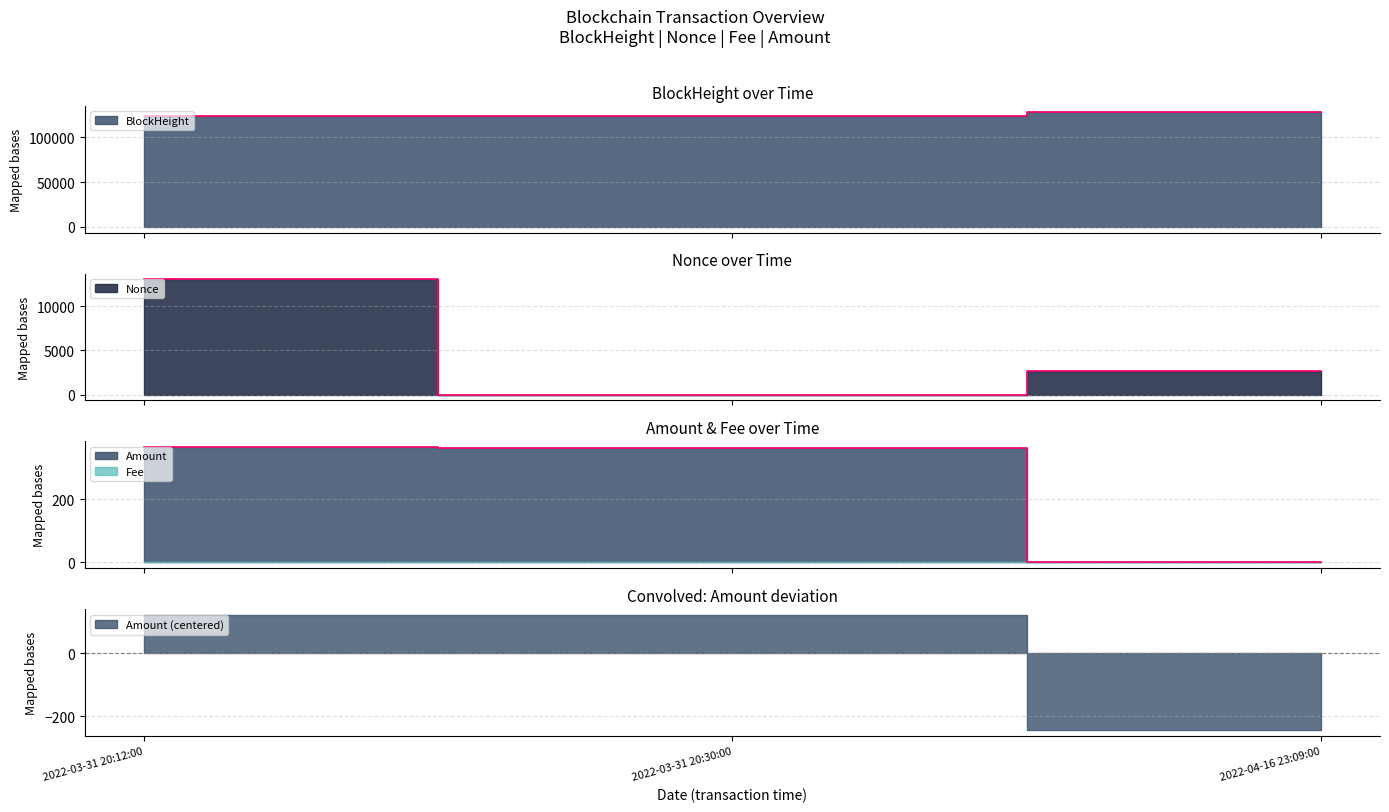

Is the value of Amount at 2022-03-31 20:12:00 greater than the value of Nonce at 2022-03-31 20:30:00?

Yes